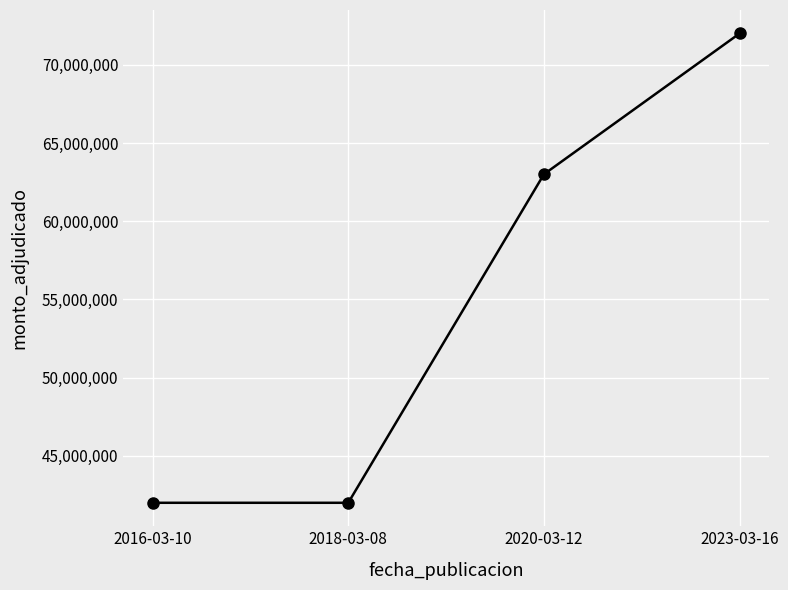

What is the difference between the values at 2016-03-10 and 2020-03-12?

21000000